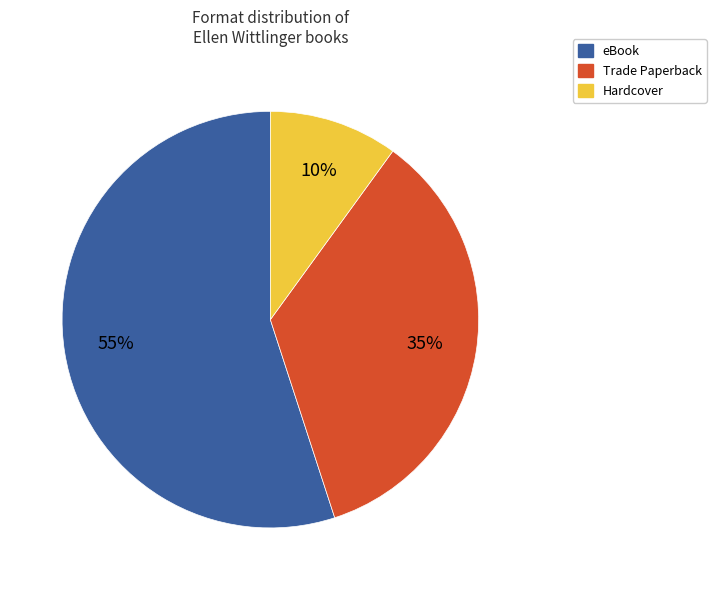

To the nearest percent, what is the difference between the largest and smallest slice percentages?

45%